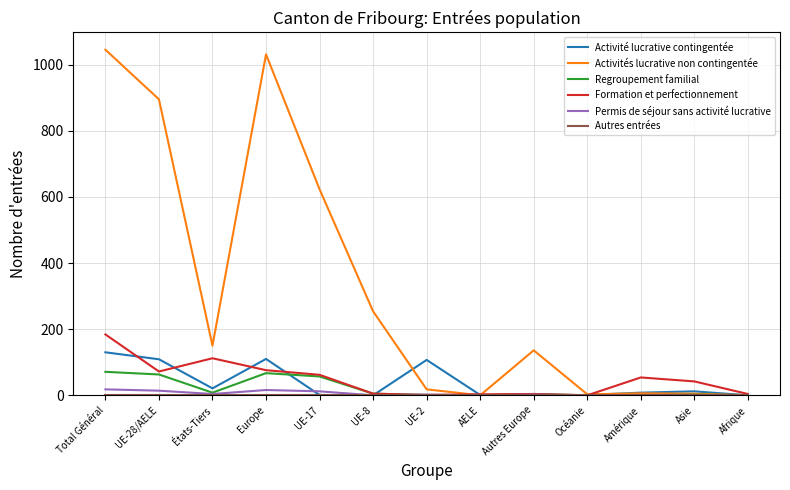

At which label is Activités lucrative non contingentée closest to 522?

UE-17